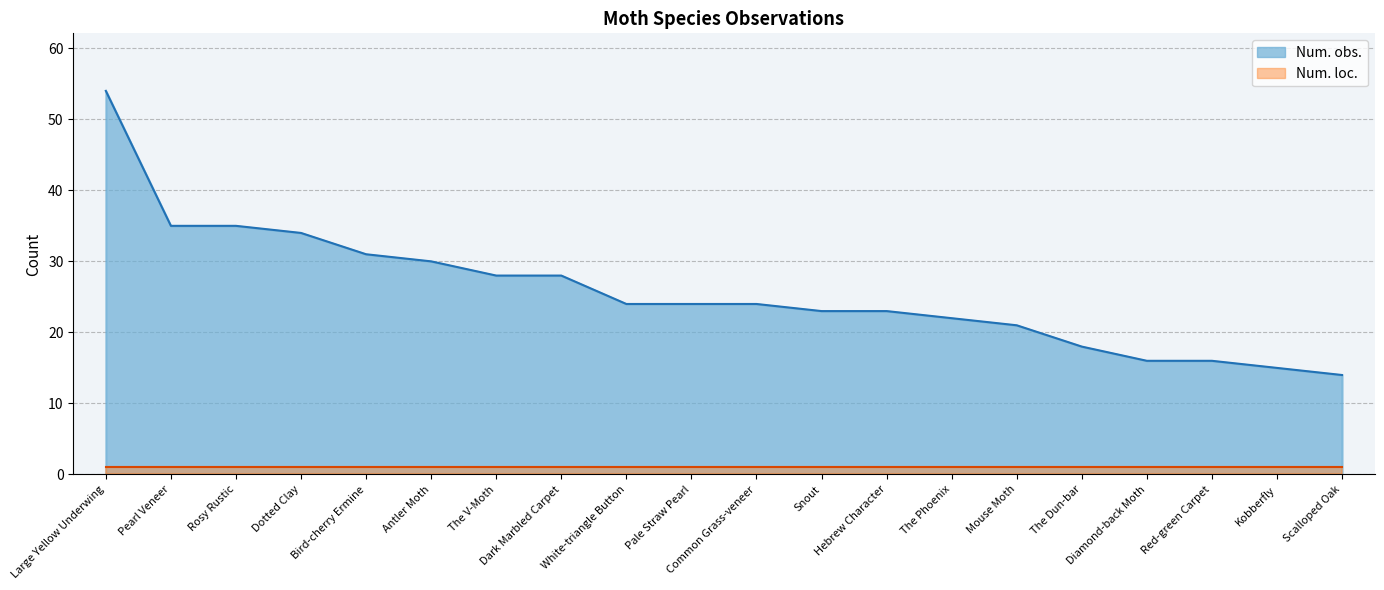

Approximately how many times larger is the value at The V-Moth compared to The Dun-bar?

1.6